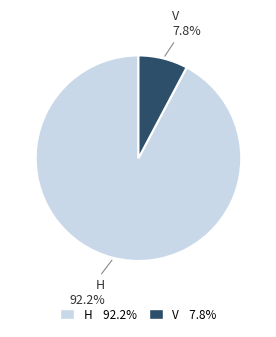

Does any single category account for the majority?

Yes